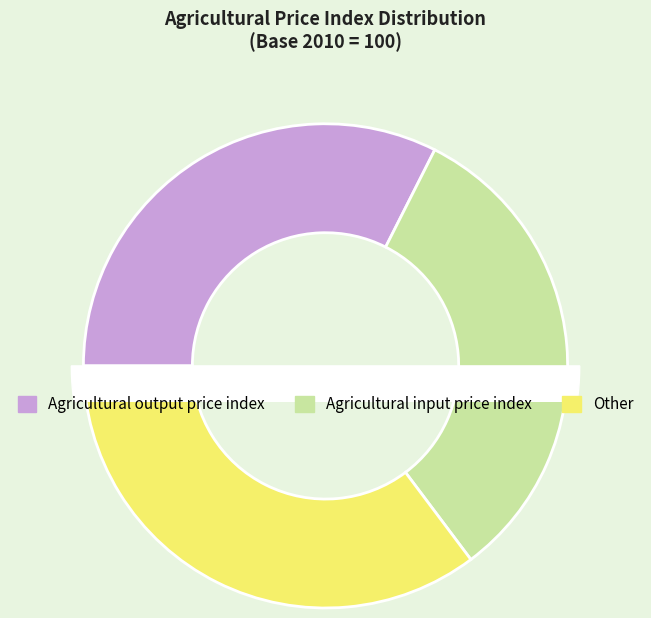

Is there any slice that represents more than half of the pie?

No